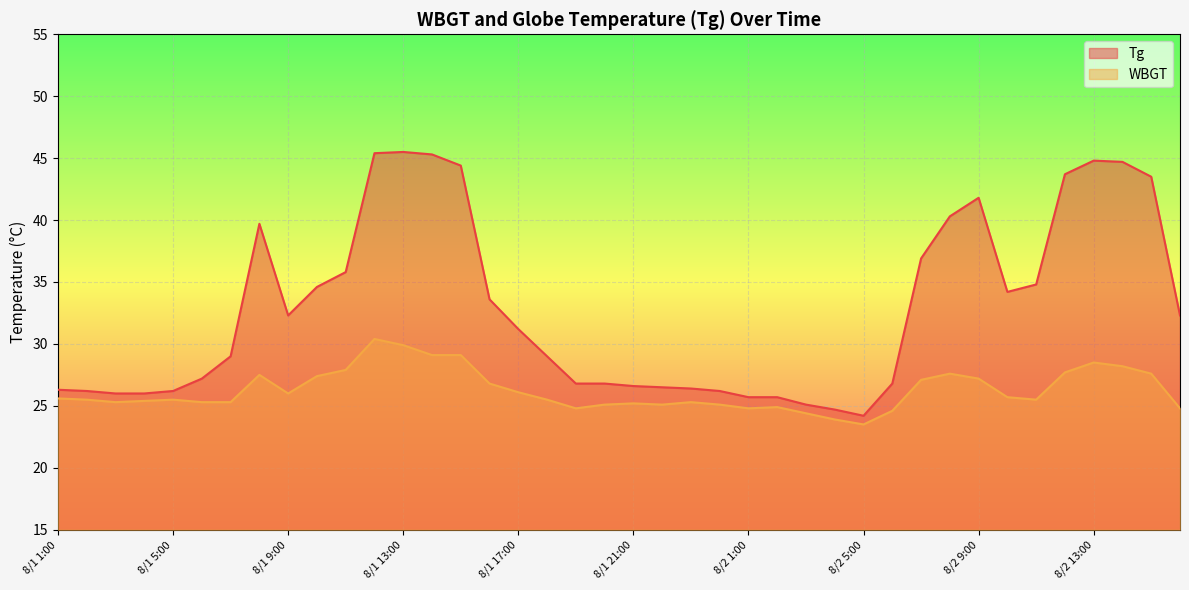

Reading right to left, transcribe all the data shown in this chart.

Tg: 32.3	43.5	44.7	44.8	43.7	34.8	34.2	41.8	40.3	36.9	26.8	24.2	24.7	25.1	25.7	25.7	26.2	26.4	26.5	26.6	26.8	26.8	29.0	31.2	33.6	44.4	45.3	45.5	45.4	35.8	34.6	32.3	39.7	29.0	27.2	26.2	26.0	26.0	26.2	26.3
WBGT: 24.8	27.6	28.2	28.5	27.7	25.5	25.7	27.2	27.6	27.1	24.6	23.5	23.9	24.4	24.9	24.8	25.1	25.3	25.1	25.2	25.1	24.8	25.5	26.1	26.8	29.1	29.1	29.9	30.4	27.9	27.4	26.0	27.5	25.3	25.3	25.5	25.4	25.3	25.5	25.6